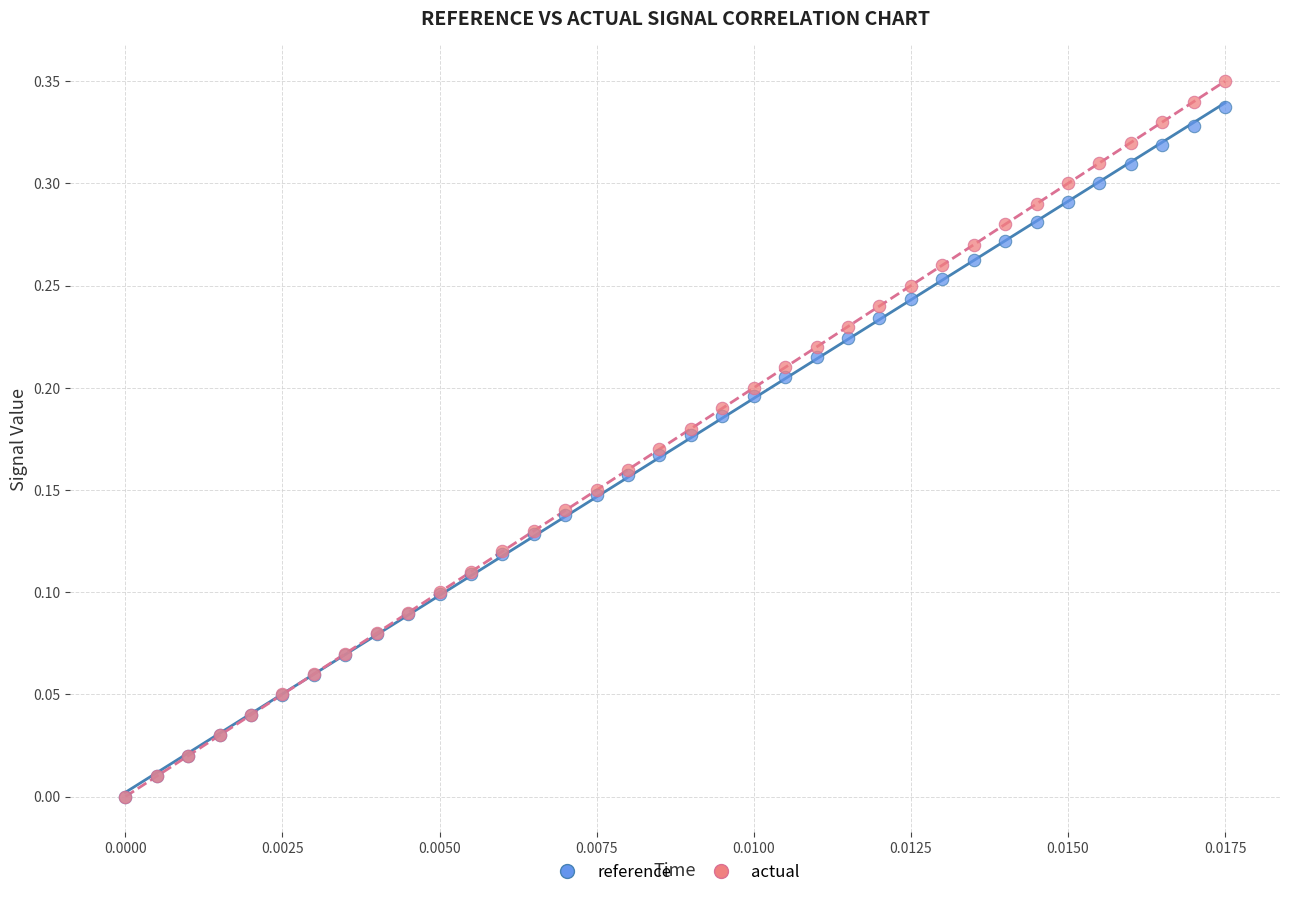

Which series has the widest spread of Y values?

actual